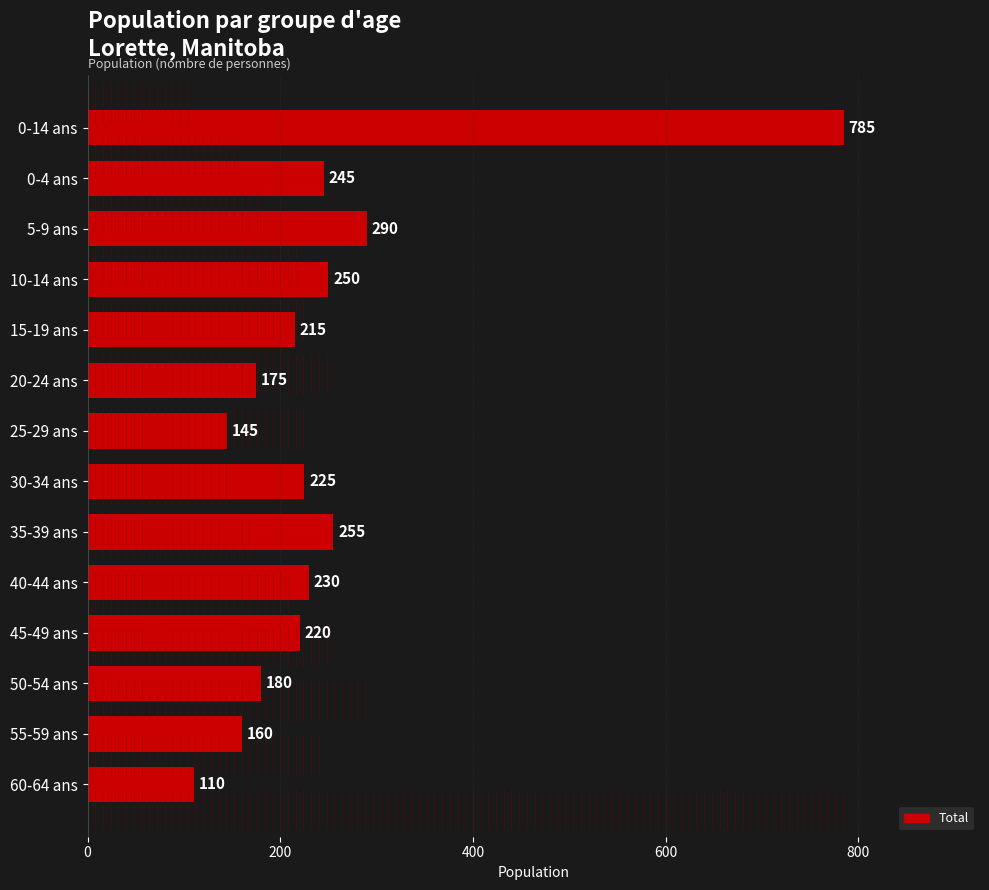

Reading top to bottom, extract all data points from this chart.

0-14 ans=785	0-4 ans=245	5-9 ans=290	10-14 ans=250	15-19 ans=215	20-24 ans=175	25-29 ans=145	30-34 ans=225	35-39 ans=255	40-44 ans=230	45-49 ans=220	50-54 ans=180	55-59 ans=160	60-64 ans=110